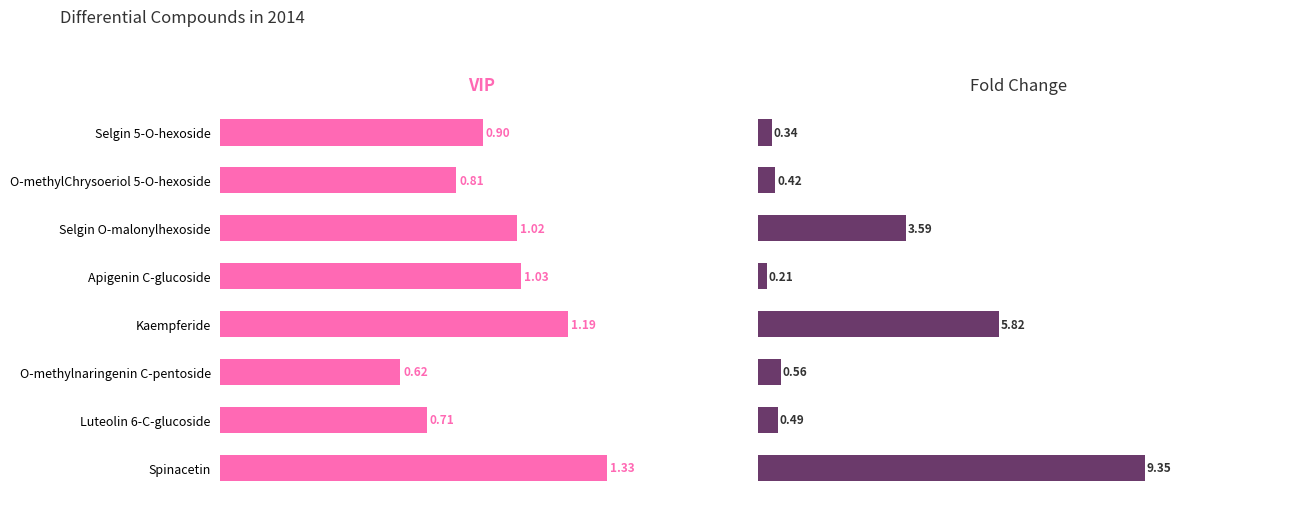

How many categories are shown in the chart?

8